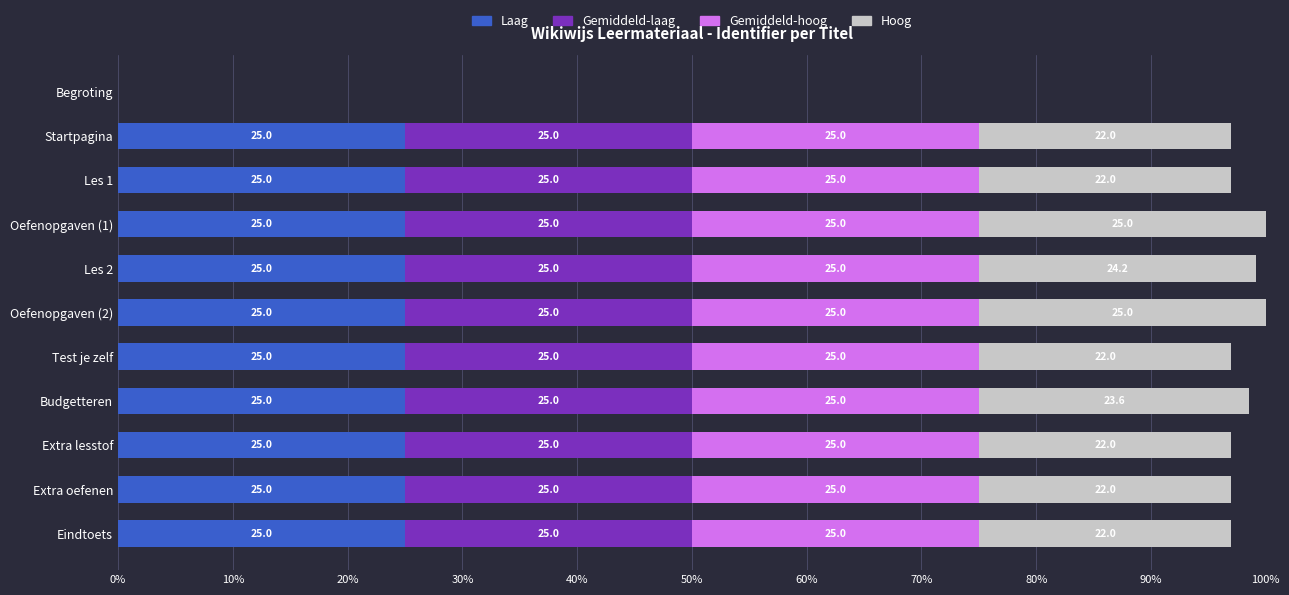

What is the maximum value for Laag?

25.0